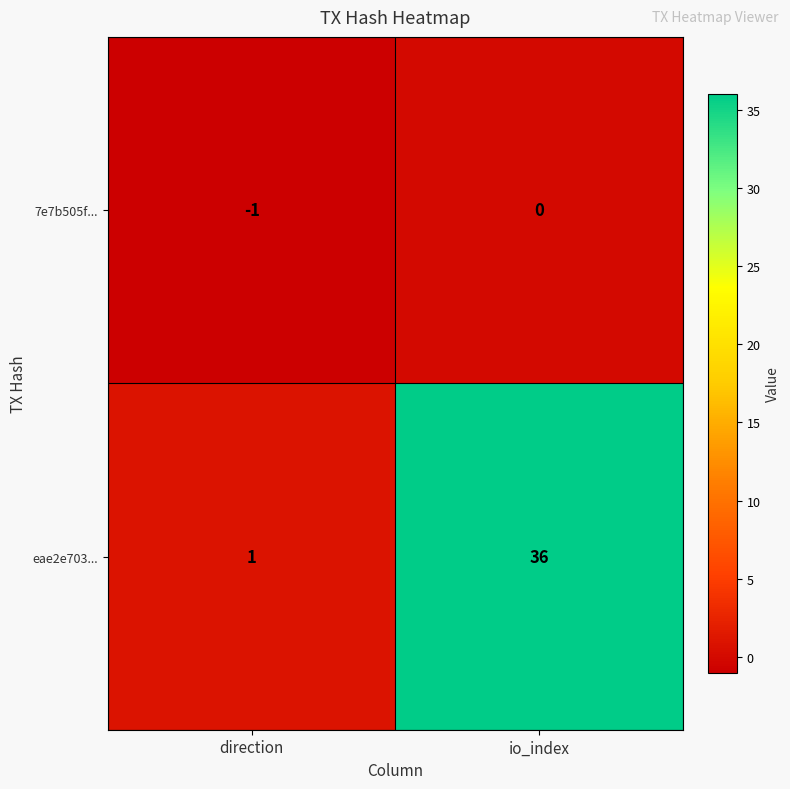

Rank the series by their average value, from highest to lowest.

eae2e703..., 7e7b505f...